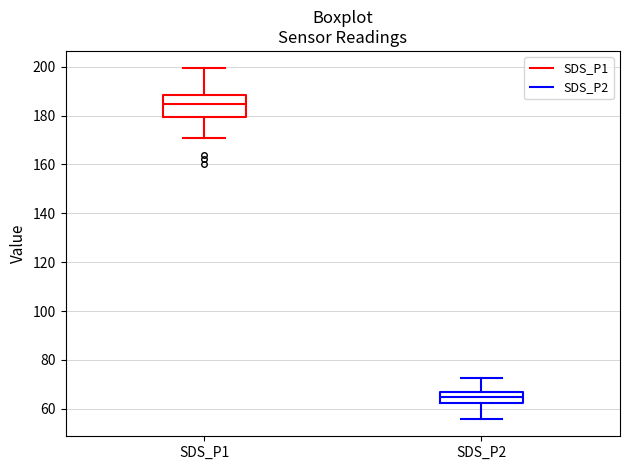

Where is the upper edge of the box for SDS_P1 on the y-axis? The values are not printed on the chart, so give them approximately, as read against the axis.

188